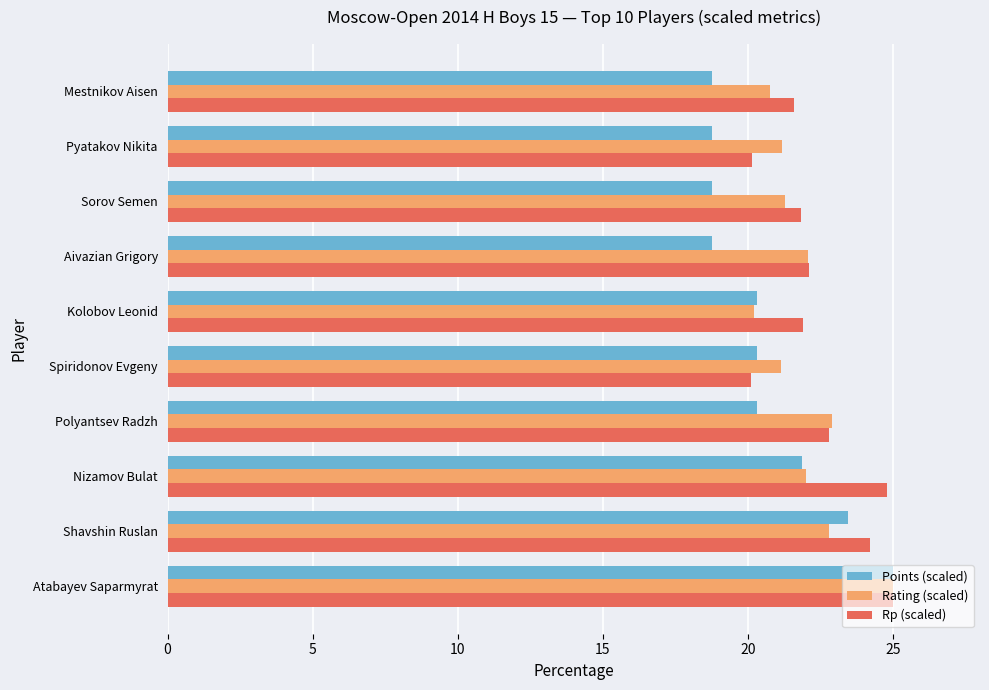

Rank the series by their average value, from highest to lowest.

Rp (scaled), Rating (scaled), Points (scaled)